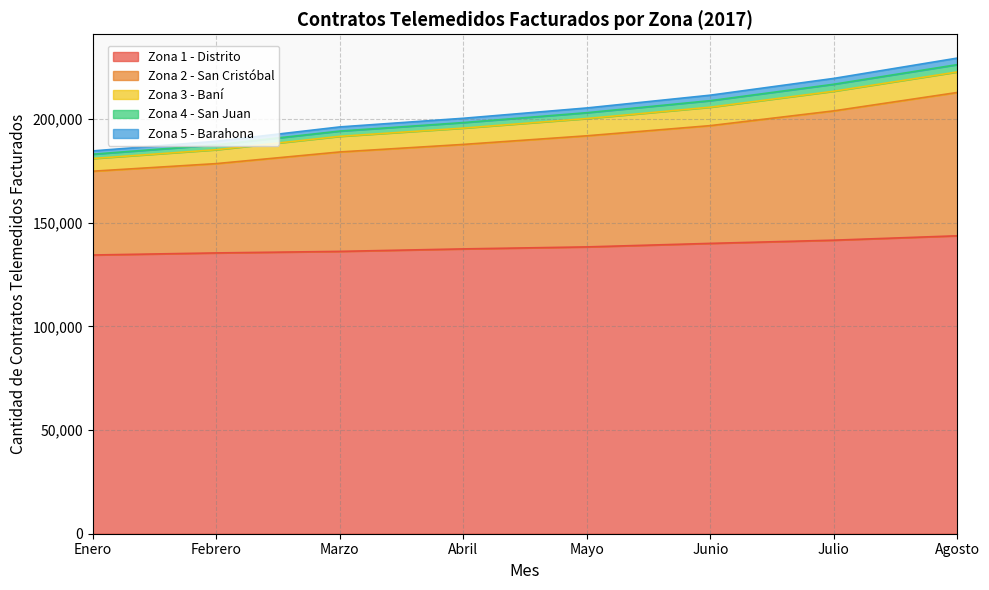

Which label corresponds to the largest value in the chart?

Agosto